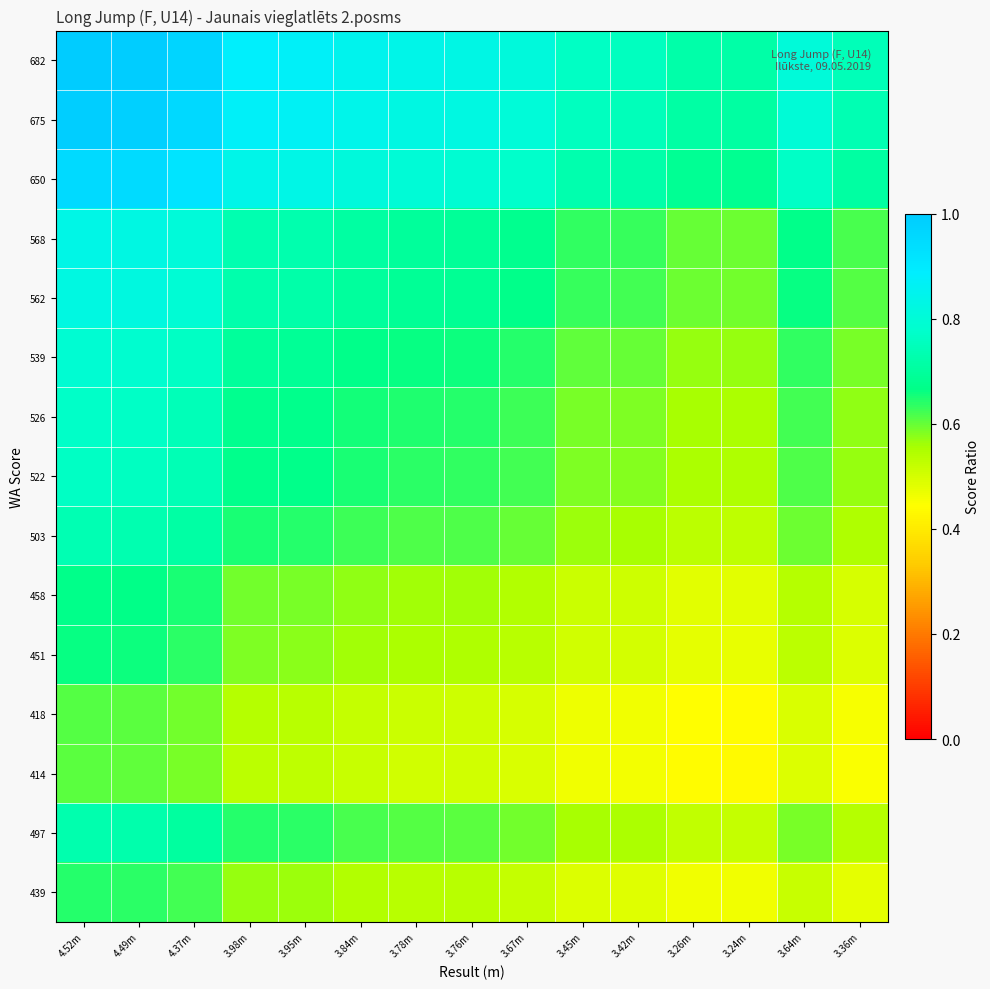

What is the greatest value displayed?

1.0